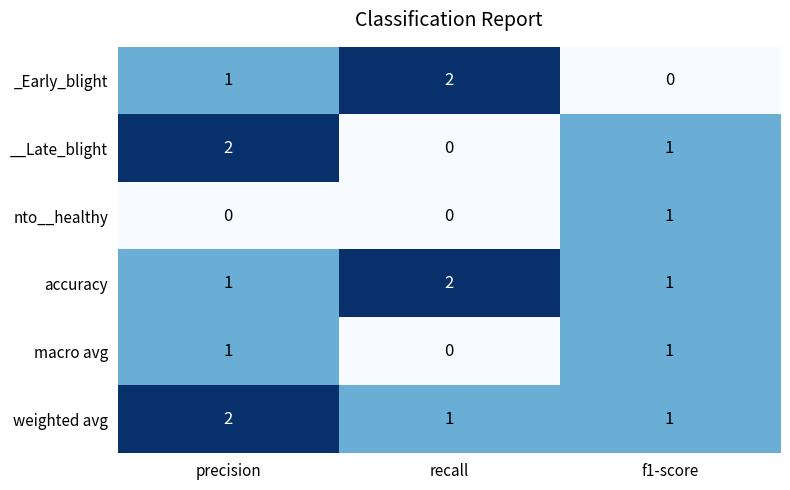

Reading left to right, transcribe all the data shown in this chart.

_Early_blight: precision=1	recall=2	f1-score=0
__Late_blight: precision=2	recall=0	f1-score=1
nto__healthy: precision=0	recall=0	f1-score=1
accuracy: precision=1	recall=2	f1-score=1
macro avg: precision=1	recall=0	f1-score=1
weighted avg: precision=2	recall=1	f1-score=1